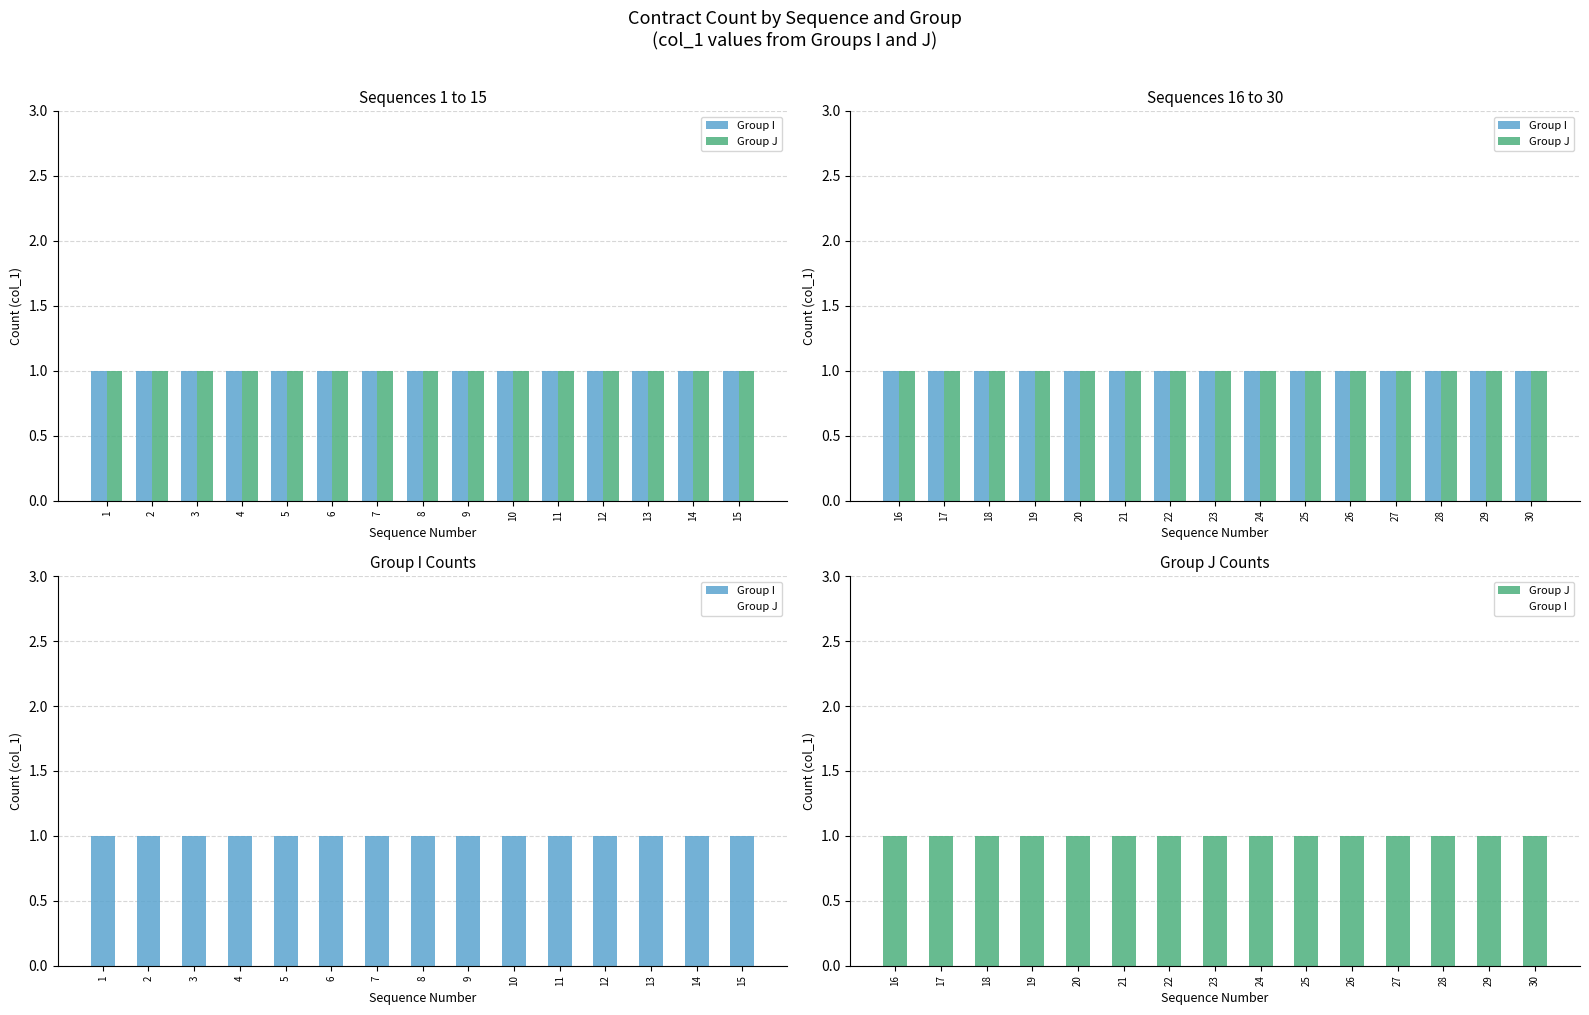

How many groups of bars are there?

15